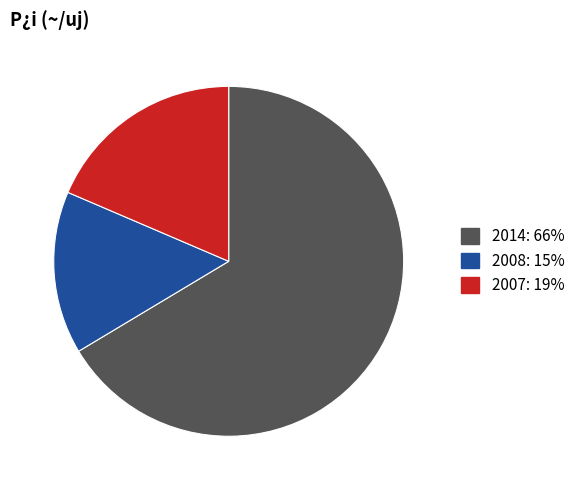

Is the sum of 2008 and 2007 greater than half?

No